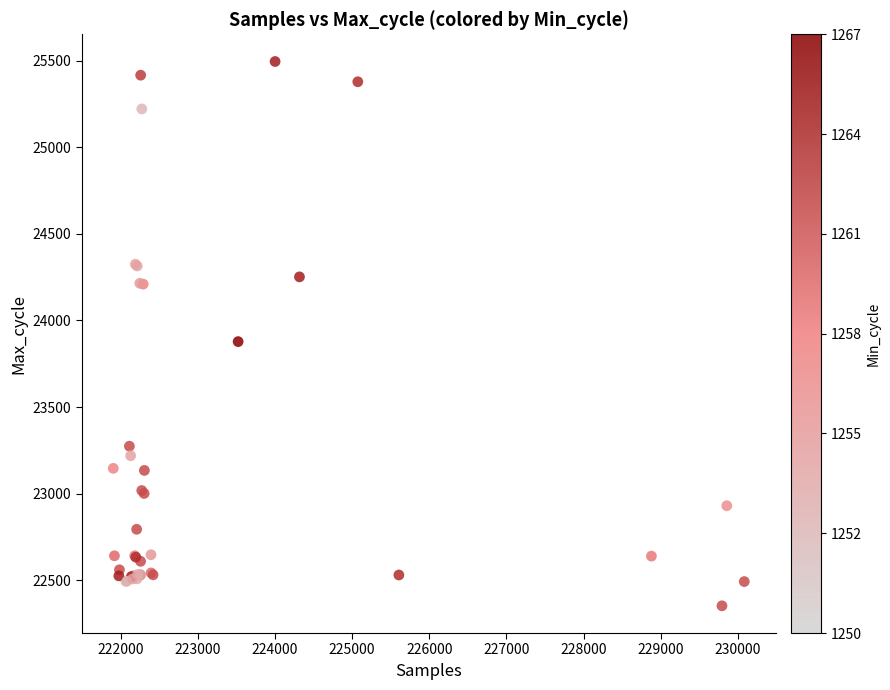

What Y value in the scatter plot is closest to 23924?

23878